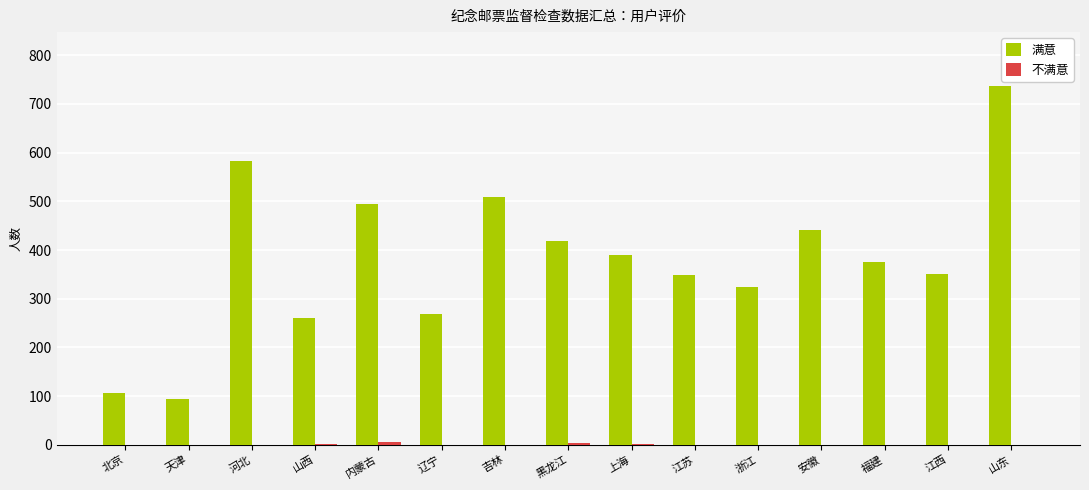

True or false: 满意 has a value of 121 at 福建.

False